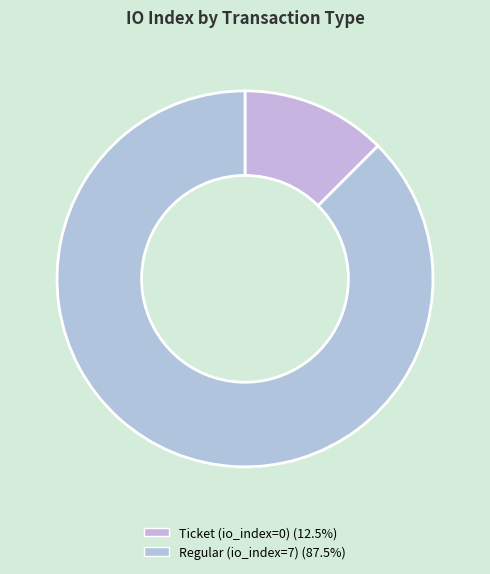

How many segments does this pie chart have?

2